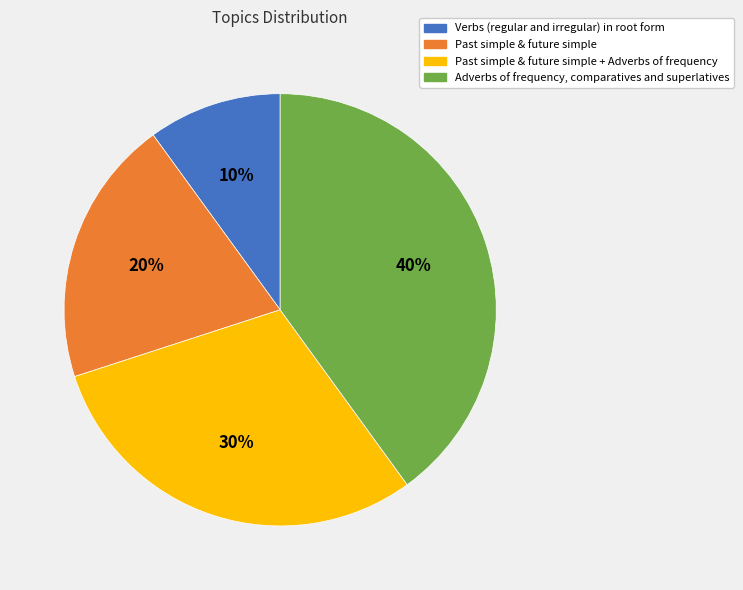

What percentage is the Verbs (regular and irregular) in root form slice, to the nearest percent?

10%